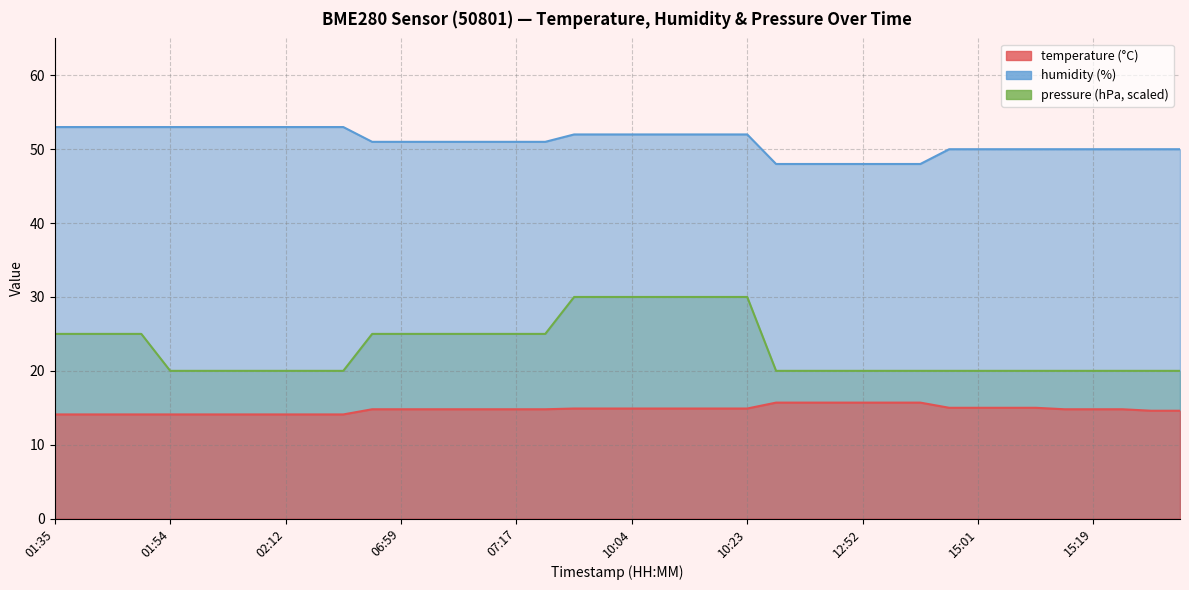

Between 02:17 and 15:01, which is larger?

15:01